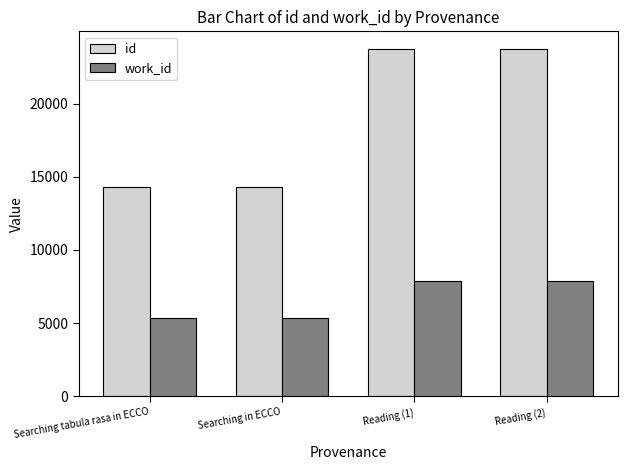

Count the work_id values in the range 5324 to 7856.

4